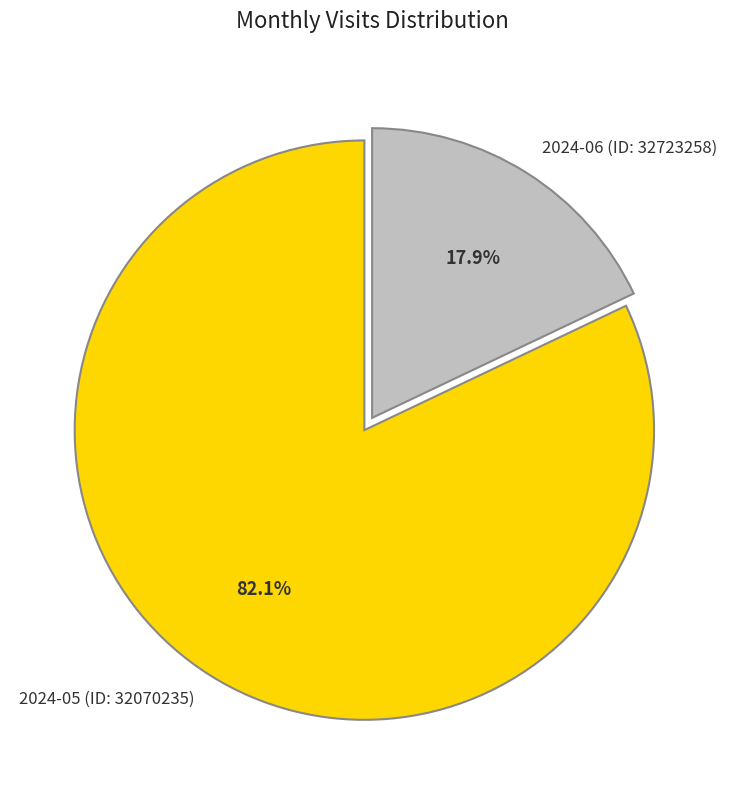

To the nearest percent, what is the difference between the 2024-05 (ID: 32070235) and 2024-06 (ID: 32723258) slice percentages?

64%